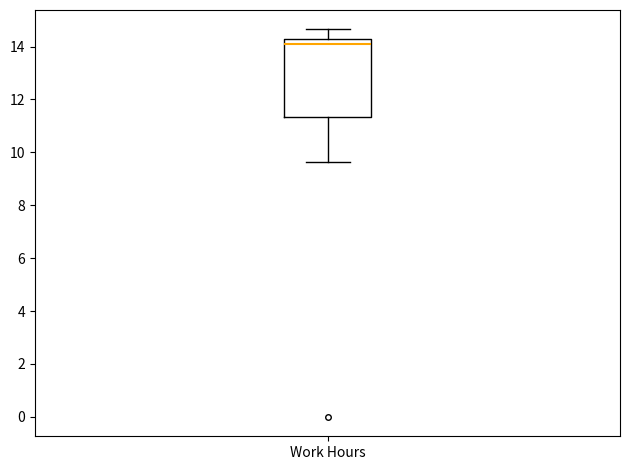

Where is the lower edge of the box for Work Hours on the y-axis? The values are not printed on the chart, so give them approximately, as read against the axis.

11.4